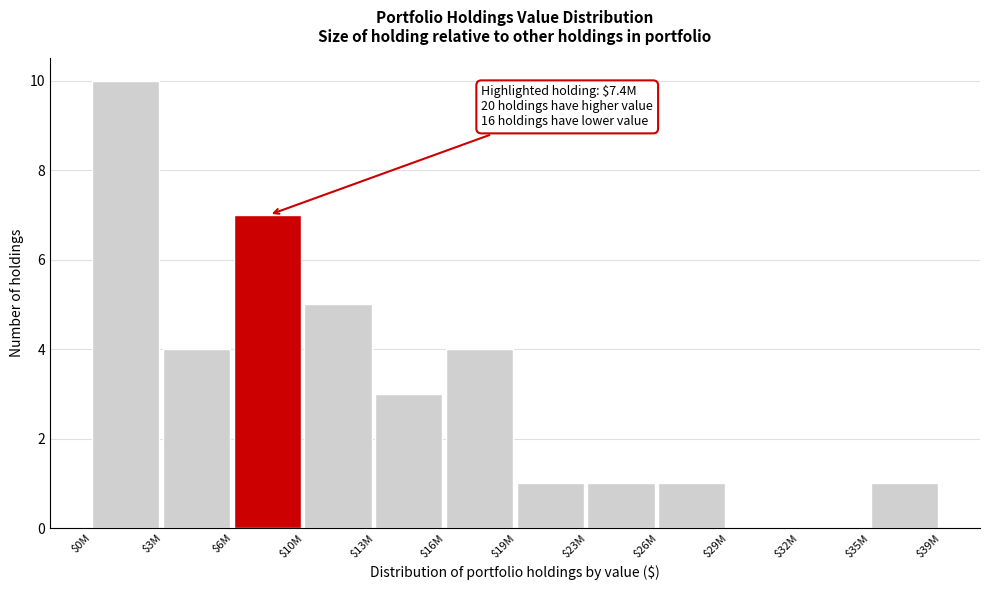

What is the sum of all values?

37